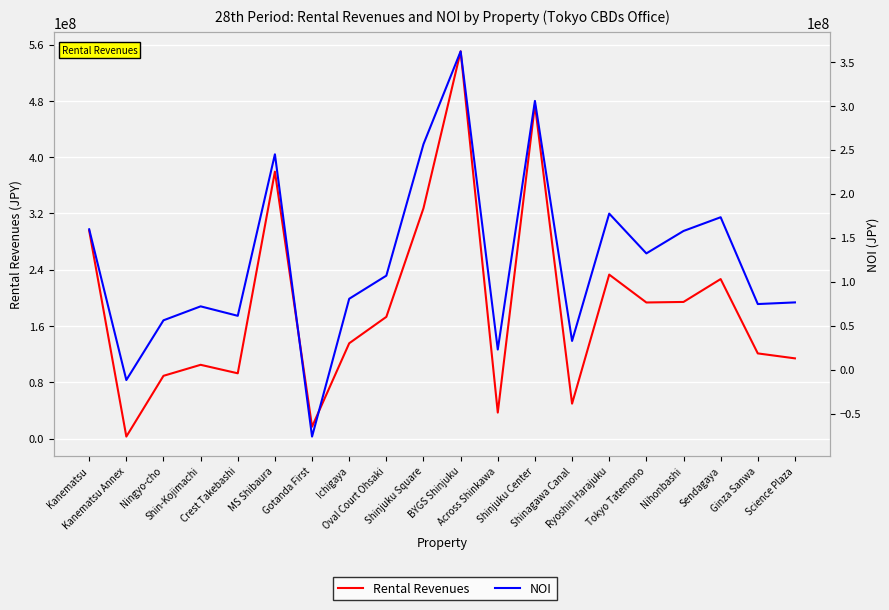

What is the difference between the maximum and minimum values in the NOI series?

438125170